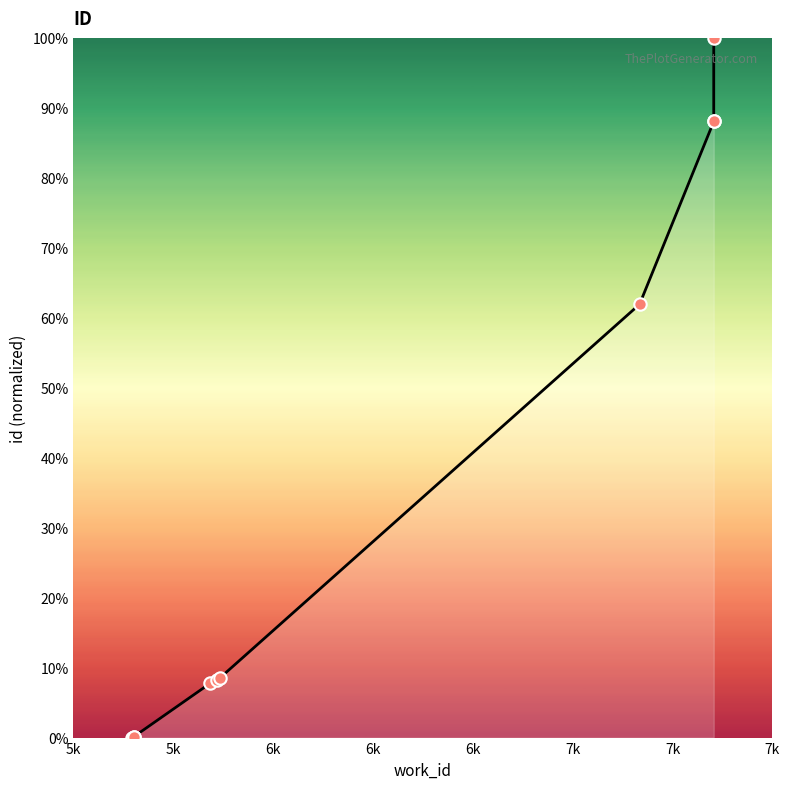

Which has a higher value, 5k or 7k?

7k